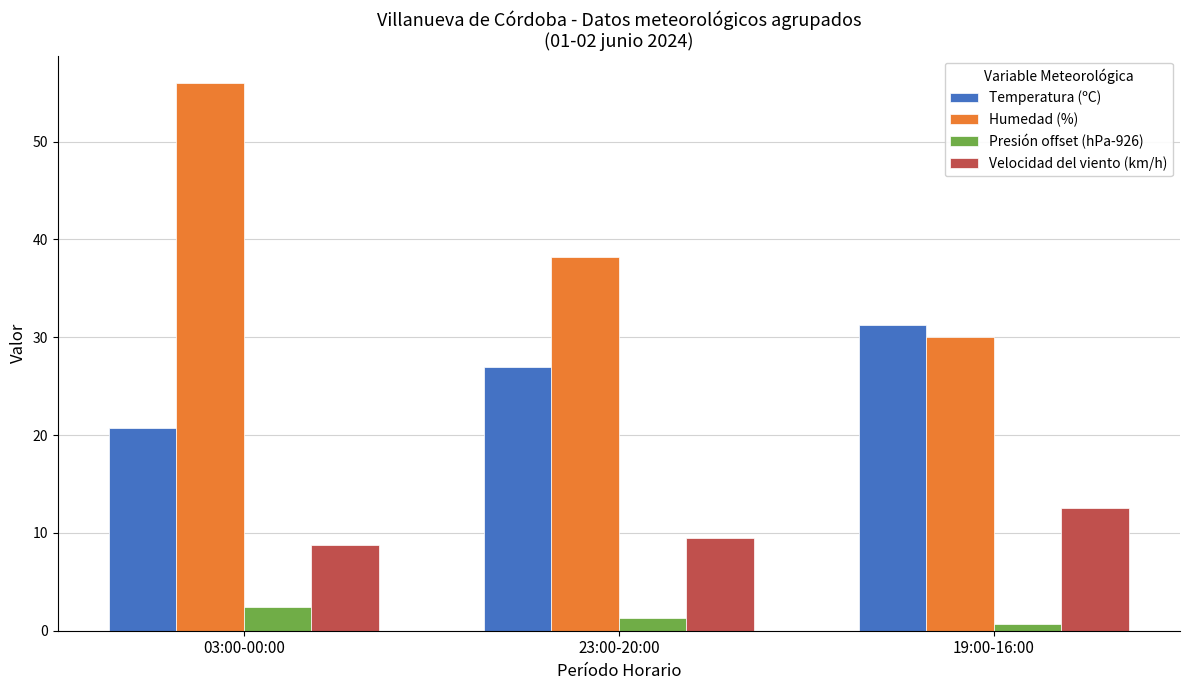

What is the difference between the maximum and minimum values in the Humedad (%) series?

26.0